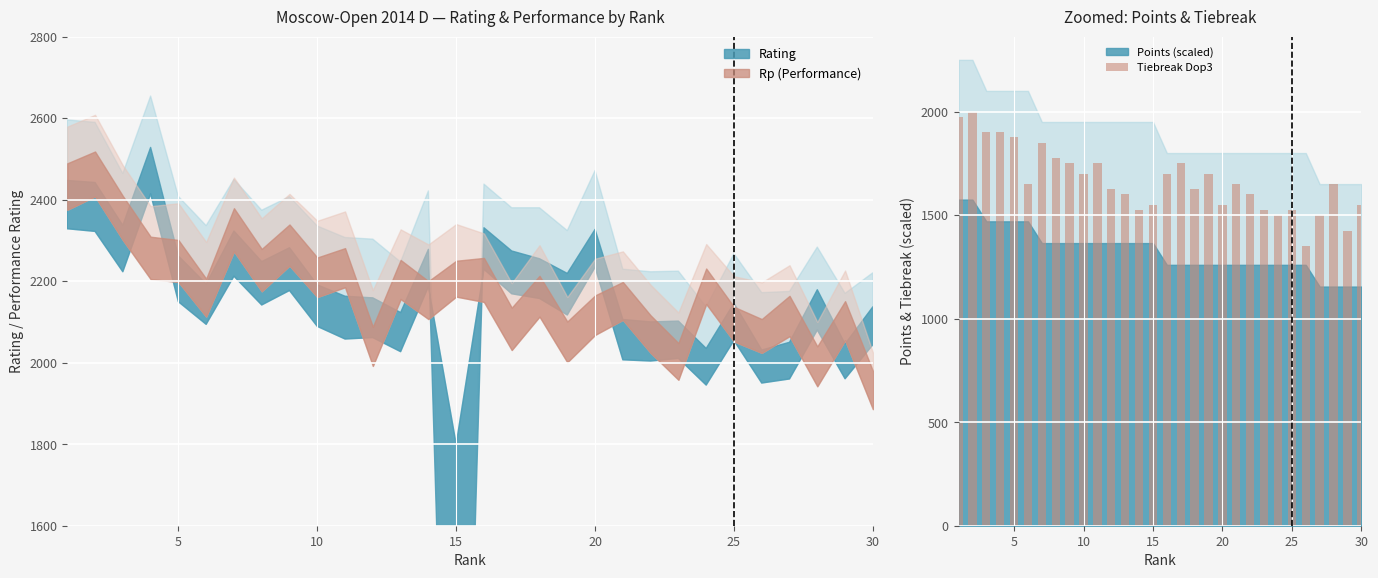

What is the sum of all values?

50025